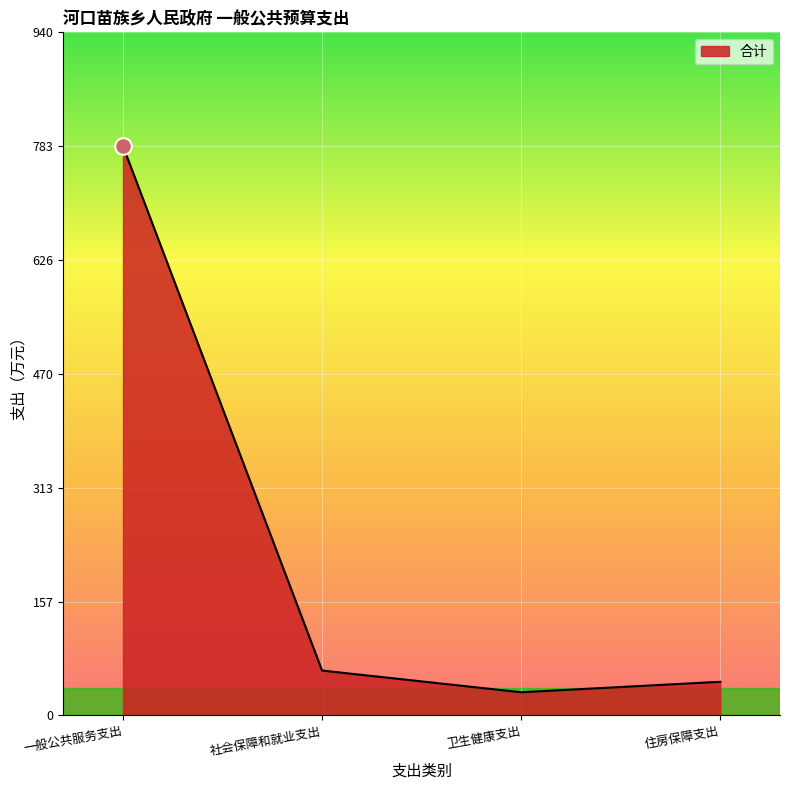

The chart shows a value of 61.7 at 社会保障和就业支出. True or false?

True